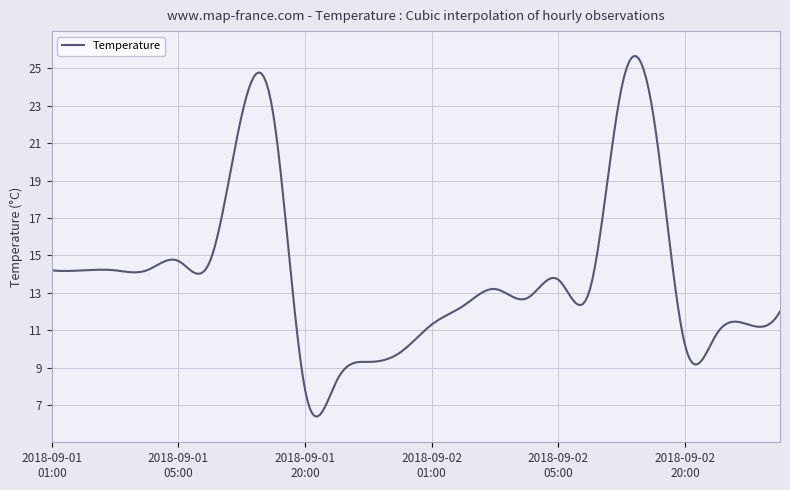

What is the minimum value shown in the chart?

6.4